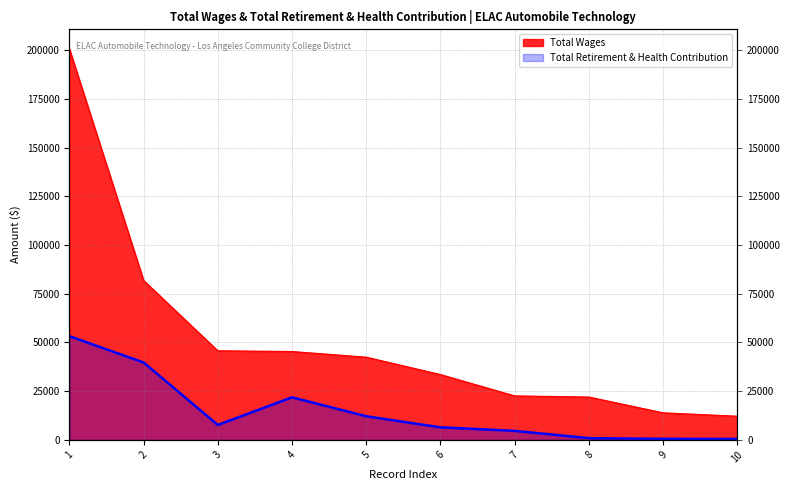

True or false: Total Wages and Total Retirement & Health Contribution cross at least once.

False